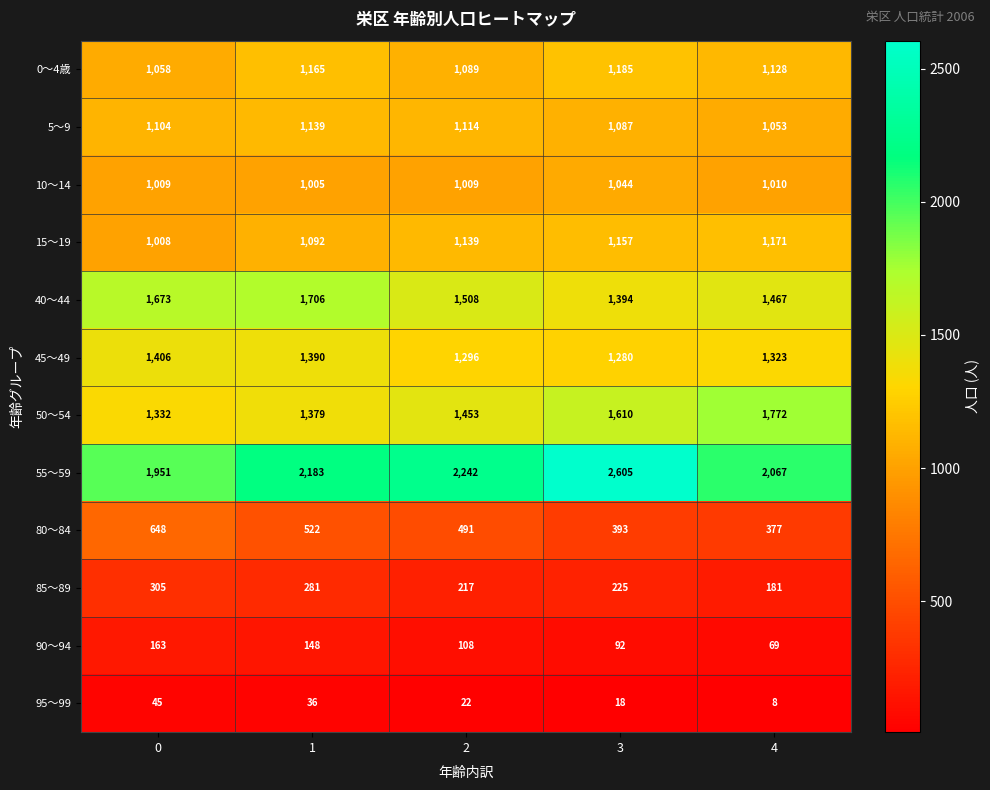

How many distinct data groups are displayed?

12